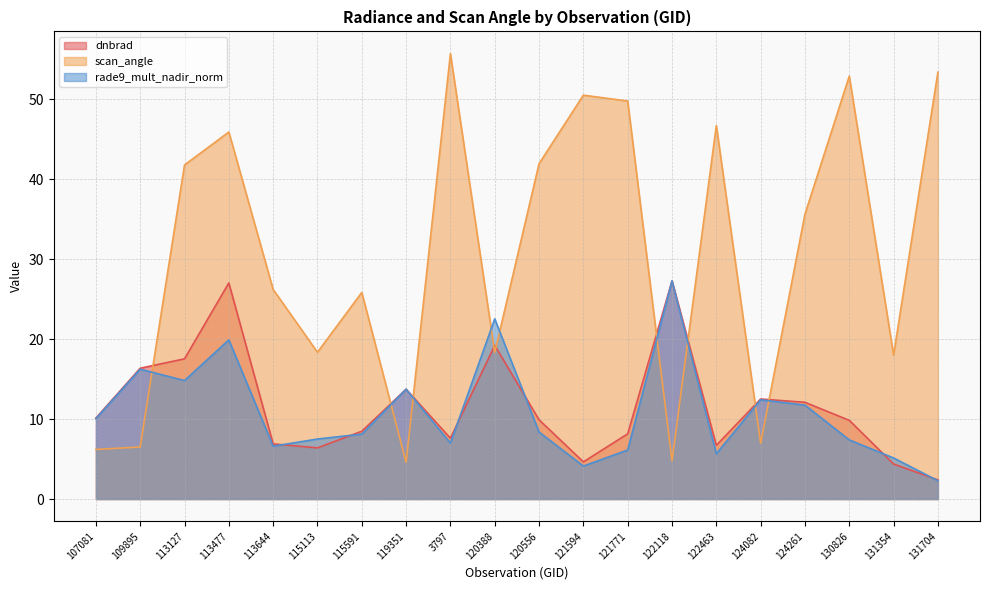

How many lines are shown in the chart?

3